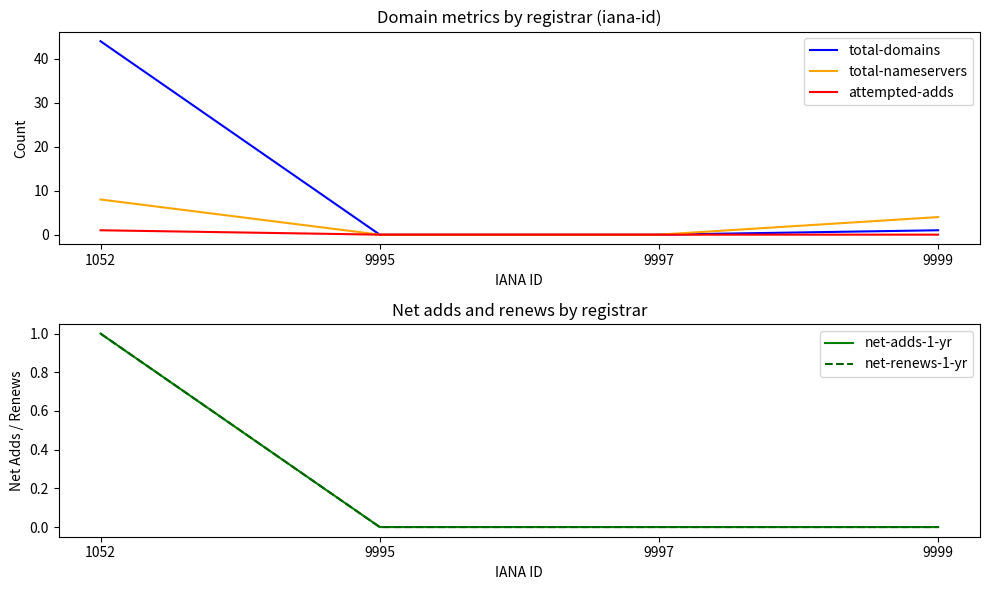

At how many categories does at least one series exceed 36?

1